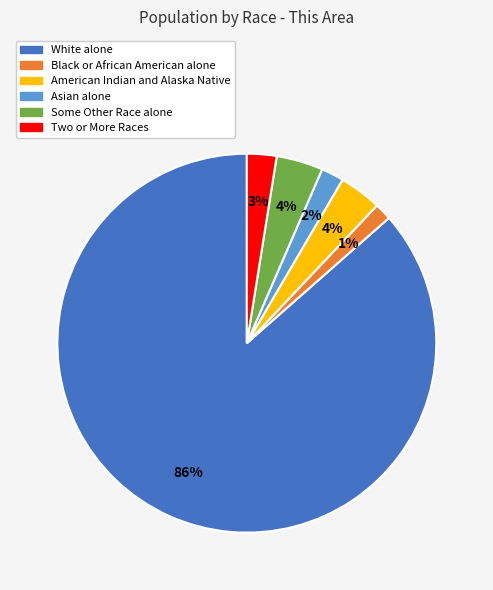

How many slices are in this pie chart?

6